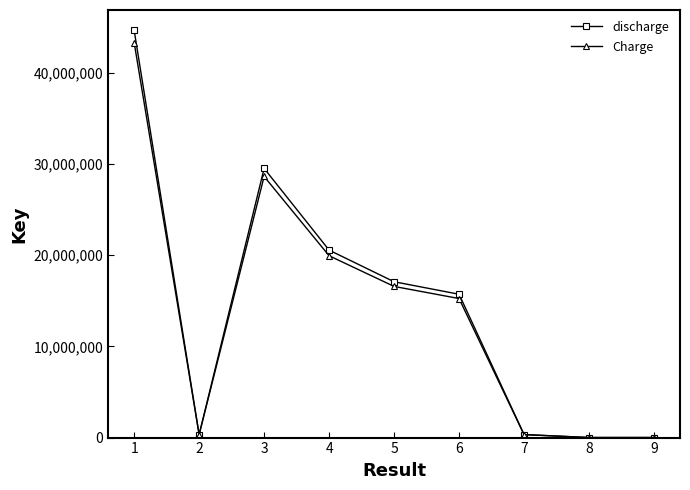

What is the smallest value displayed?

5497.0